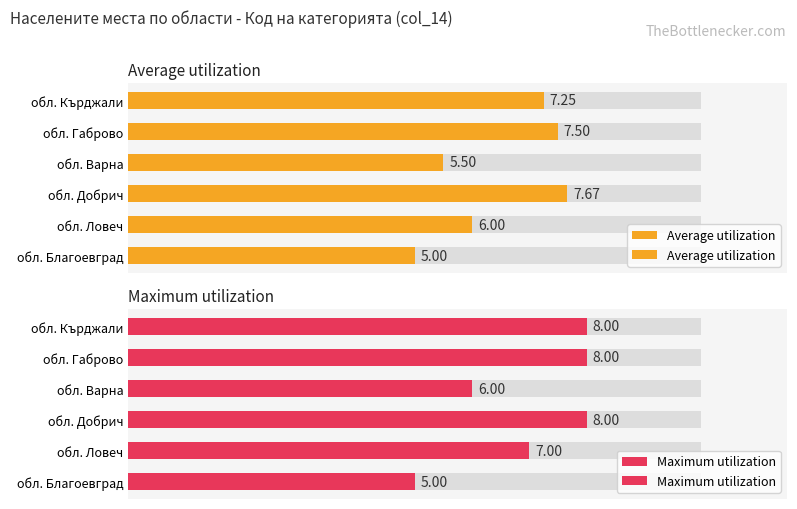

Between обл. Добрич and обл. Габрово, which series saw the biggest shift?

Average utilization